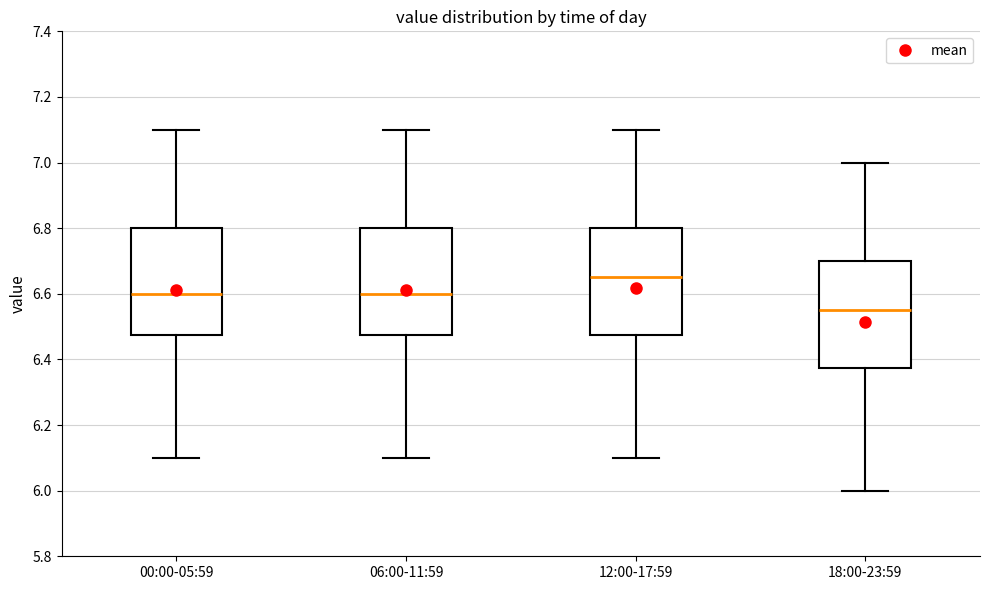

Which box's median line is the lowest?

18:00-23:59